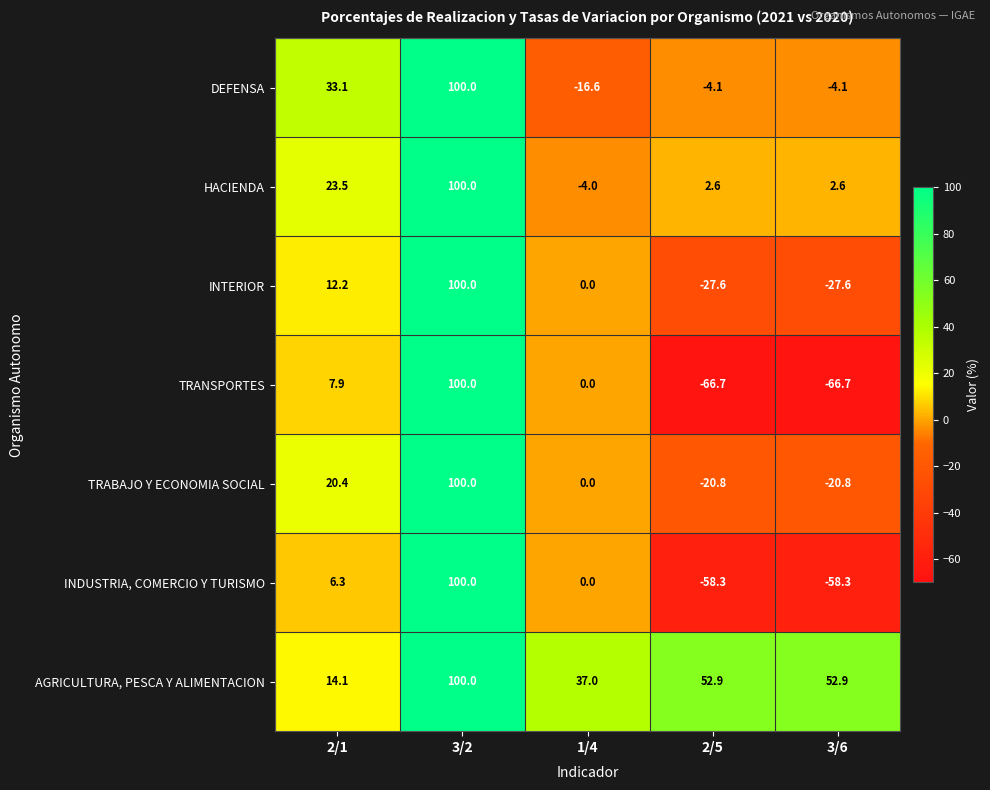

At 2/1, list the series in order from largest to smallest.

DEFENSA, HACIENDA, TRABAJO Y ECONOMIA SOCIAL, AGRICULTURA, PESCA Y ALIMENTACION, INTERIOR, TRANSPORTES, INDUSTRIA, COMERCIO Y TURISMO